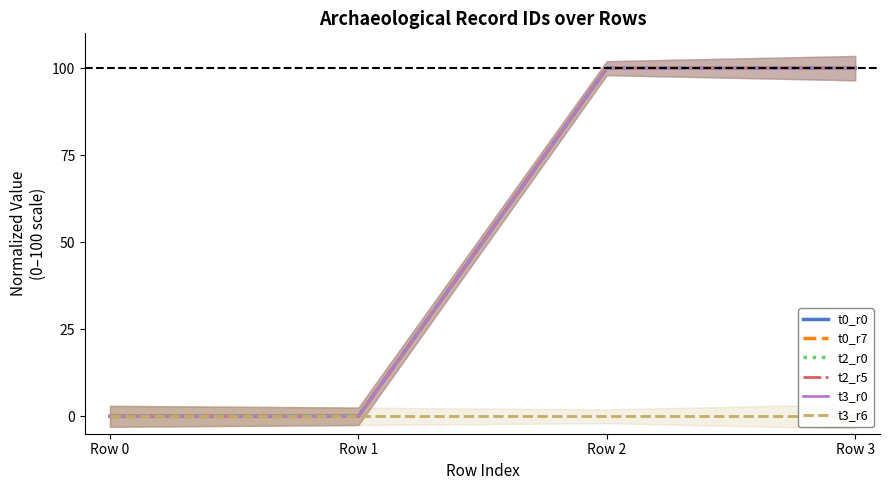

True or false: t3_r6 has more than 2 points higher than both neighbors.

False